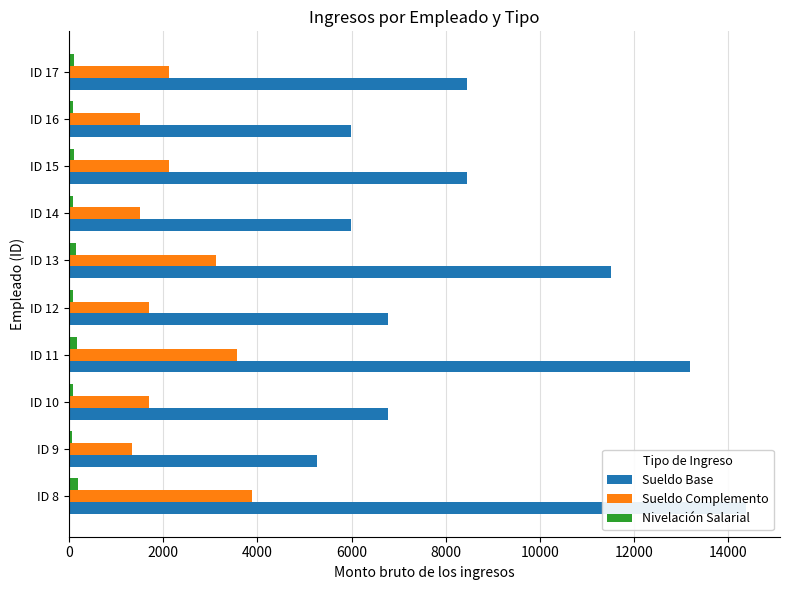

How many values in the Sueldo Complemento series are below 2129?

5